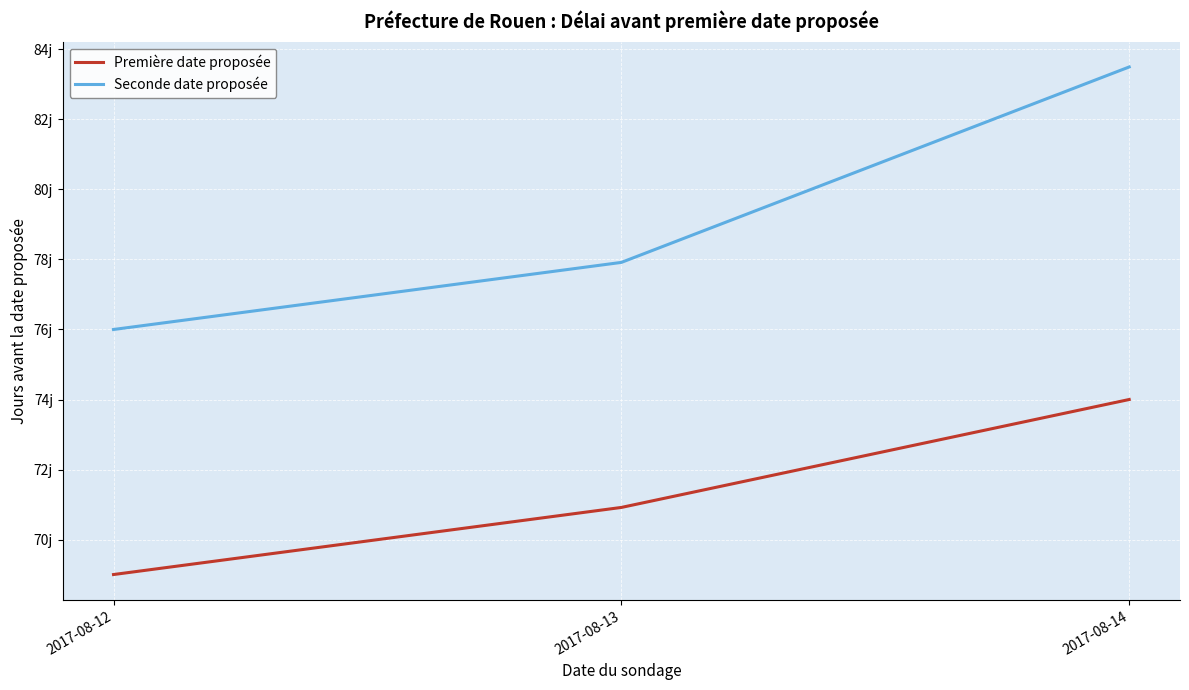

At 2017-08-13, list the series in order from largest to smallest.

Seconde date proposée, Première date proposée